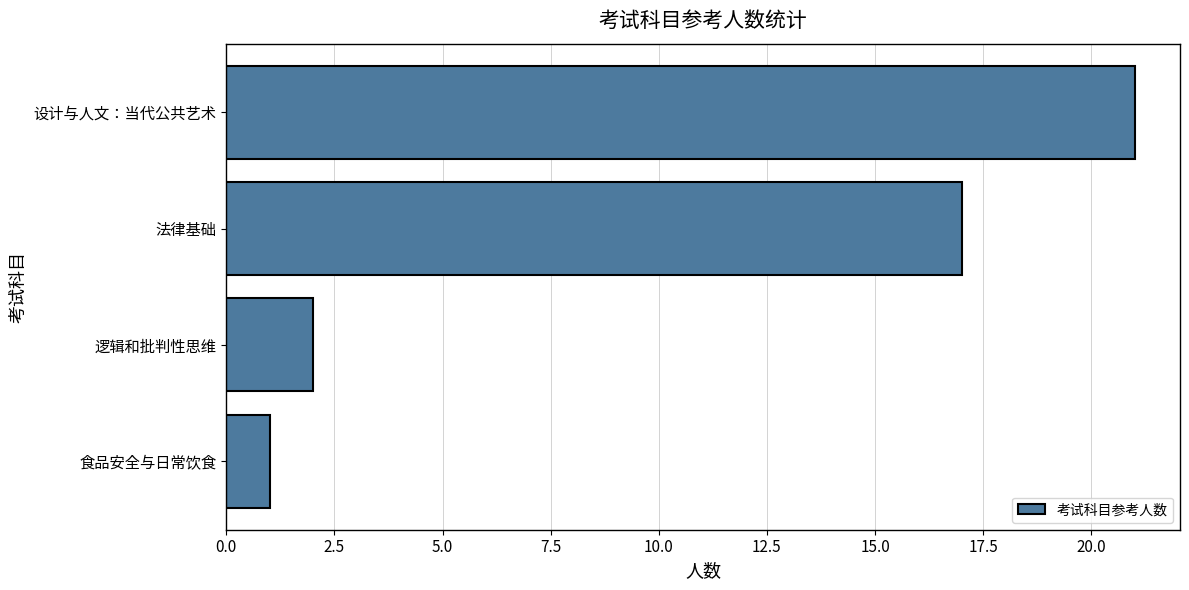

Where is the data nearest to the value 11?

法律基础